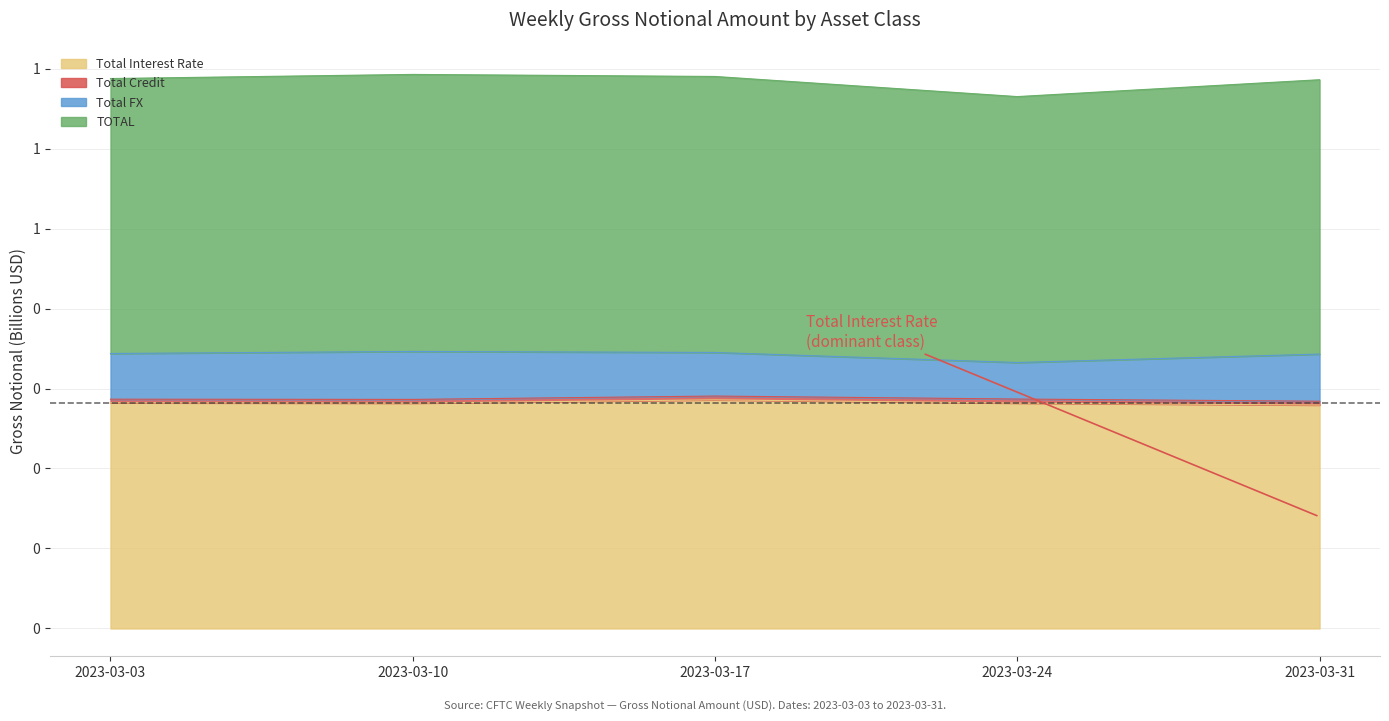

Which has a higher value, 2023-03-10 or 2023-03-31?

2023-03-10